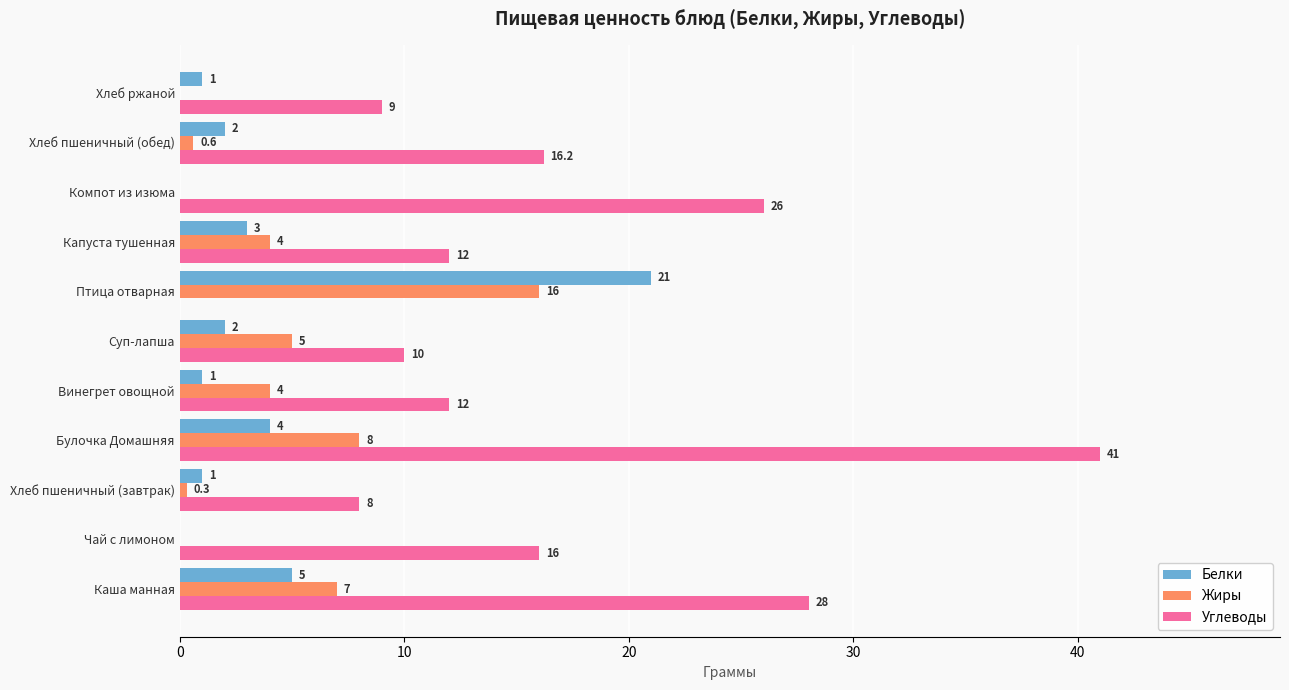

At which label does Жиры reach its peak?

Птица отварная